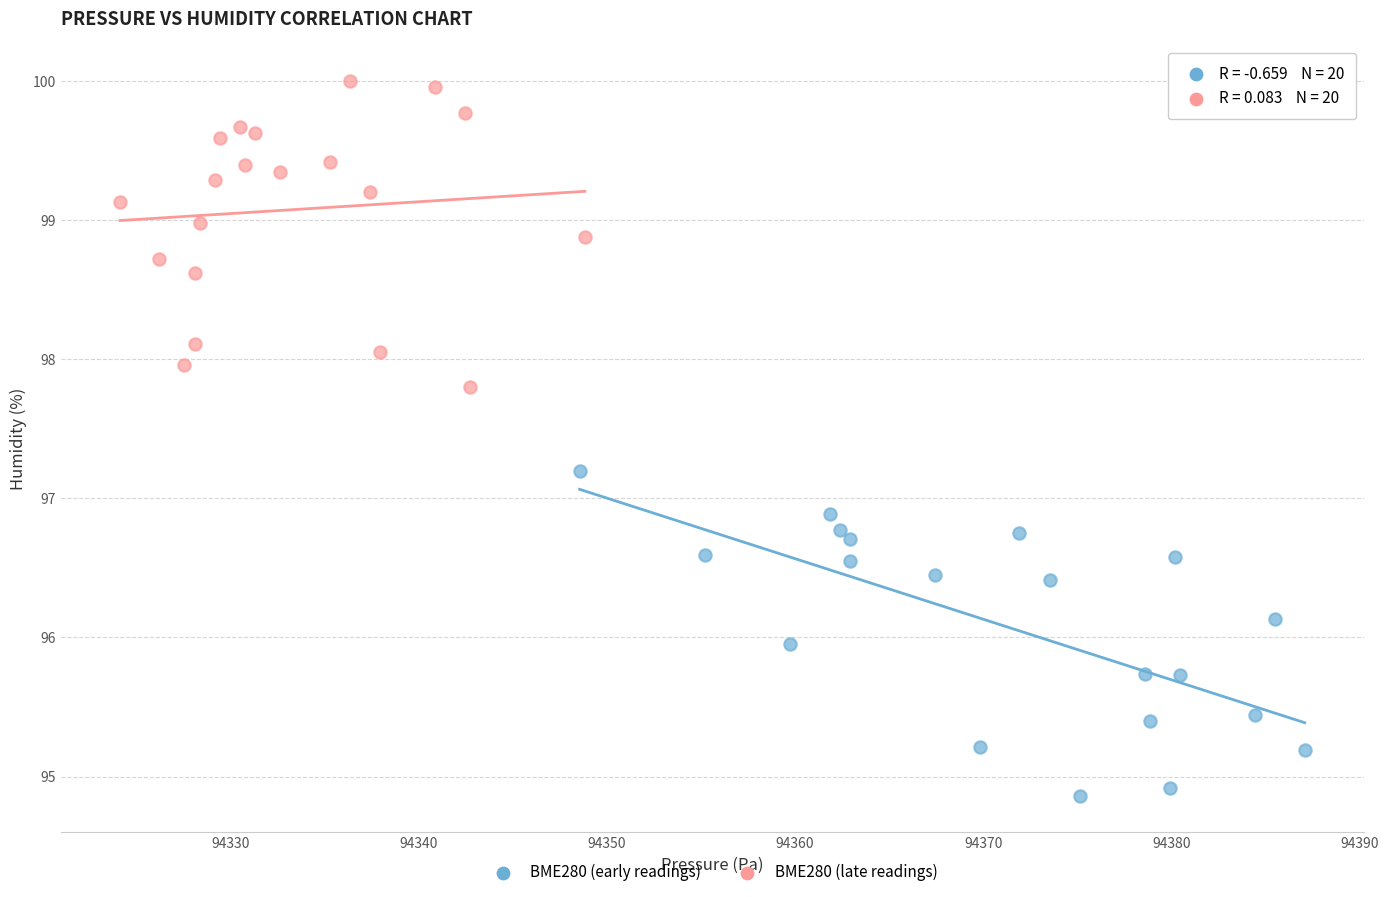

What are all the series names shown in the legend?

BME280 (early readings), BME280 (late readings)